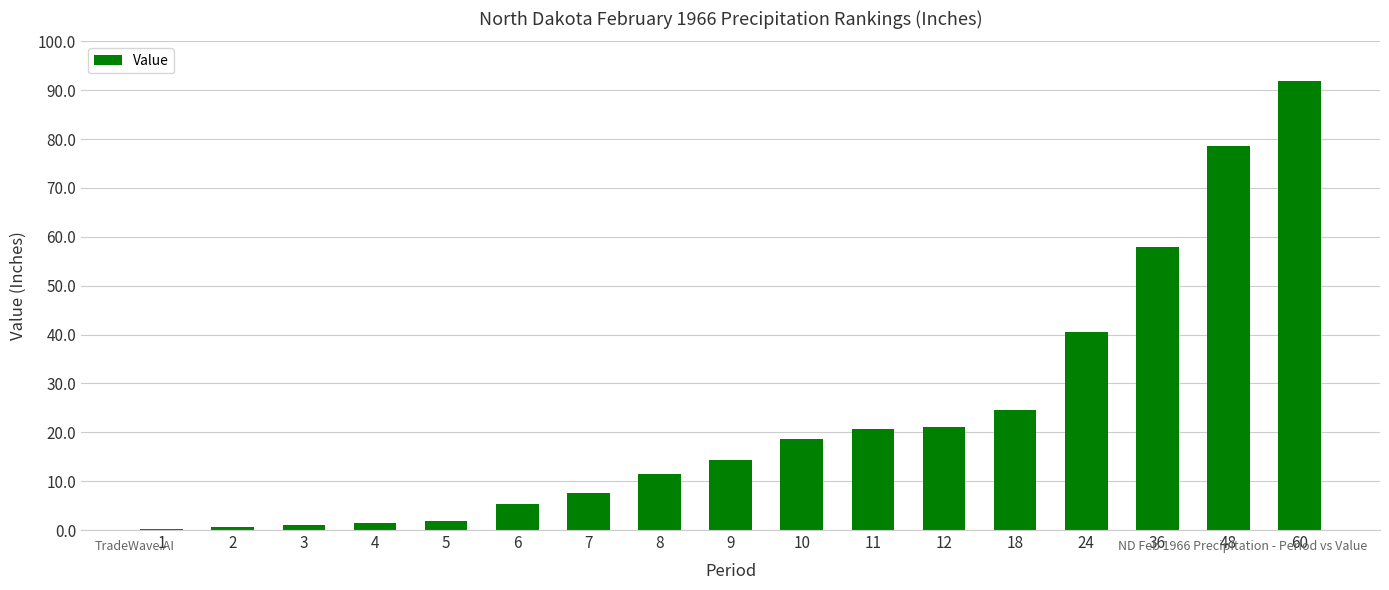

How many categories are shown in the chart?

17